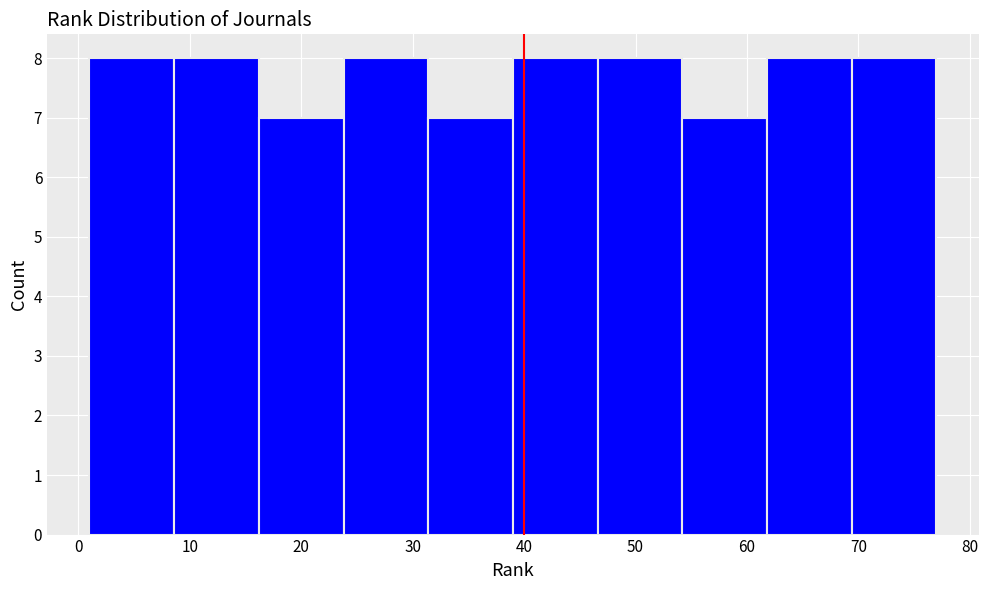

What is the height of the bar covering 8.6 to 16.2 on the x-axis? Neither the bar edges nor the heights are printed on the chart, so give them approximately, as read against the axes.

8